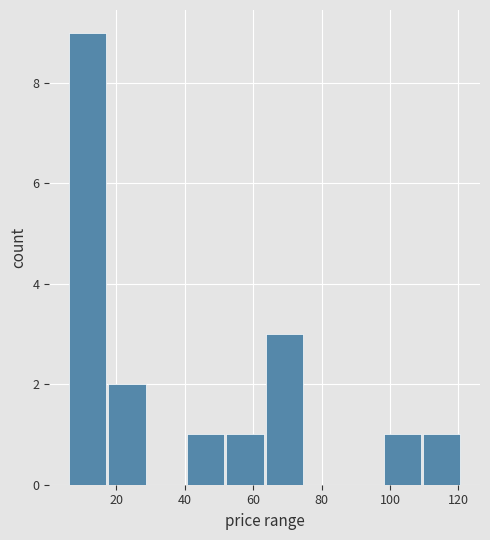

Which range on the x-axis has the tallest bar?

6 to 18